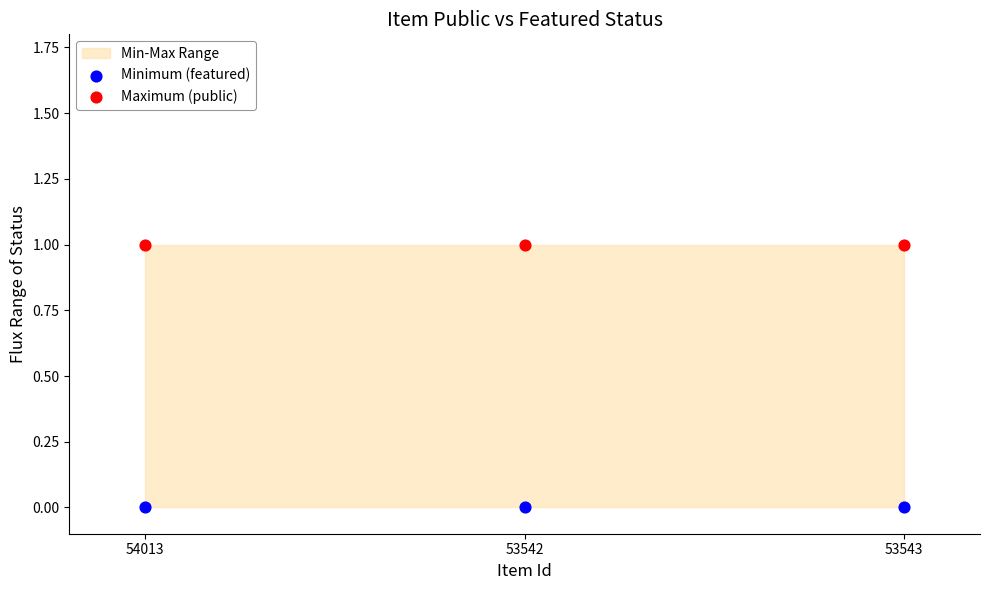

Which series contains the highest Y value?

Maximum (public)